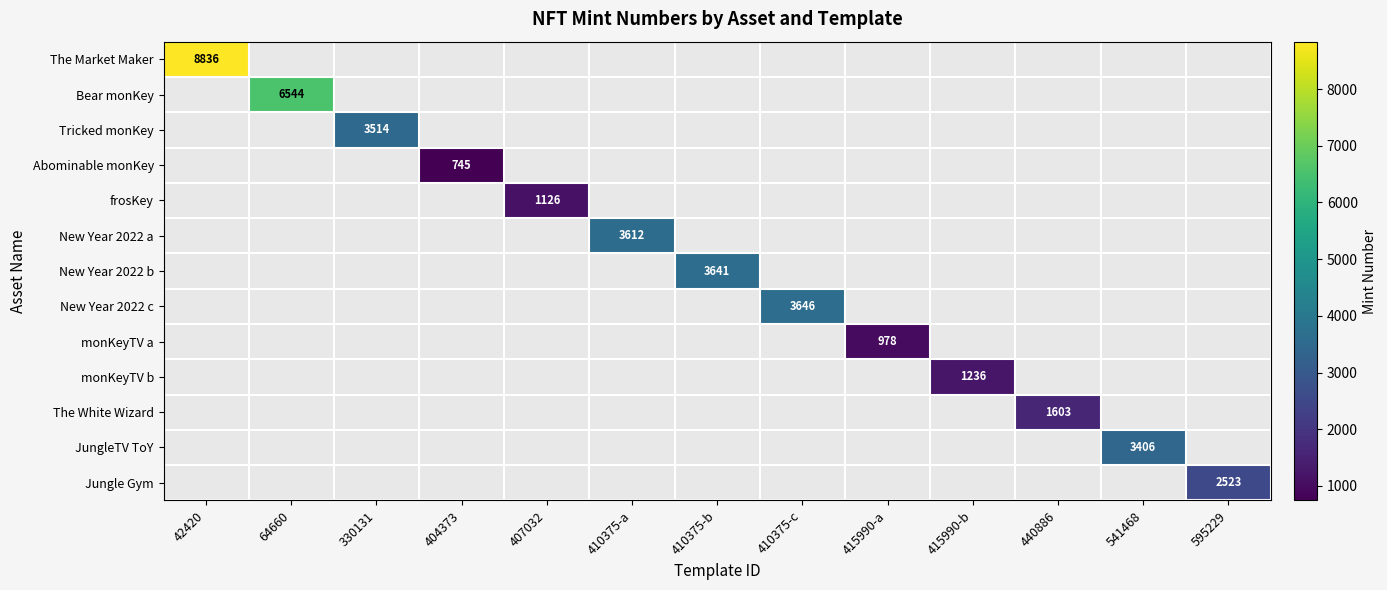

The JungleTV ToY series shows 5987 at 541468. True or false?

False